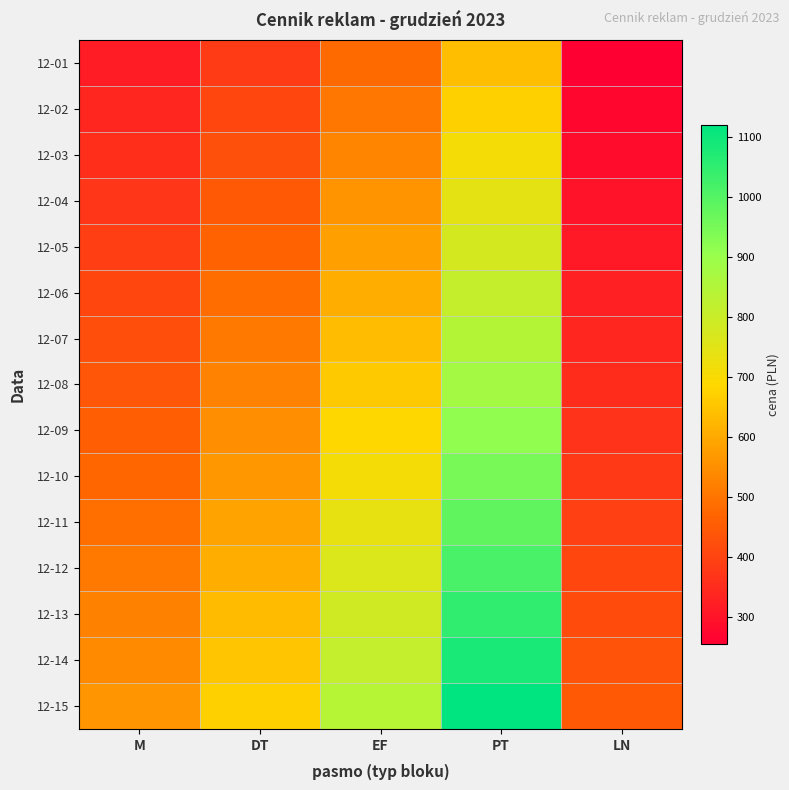

Which series has the largest range (max minus min)?

12-15